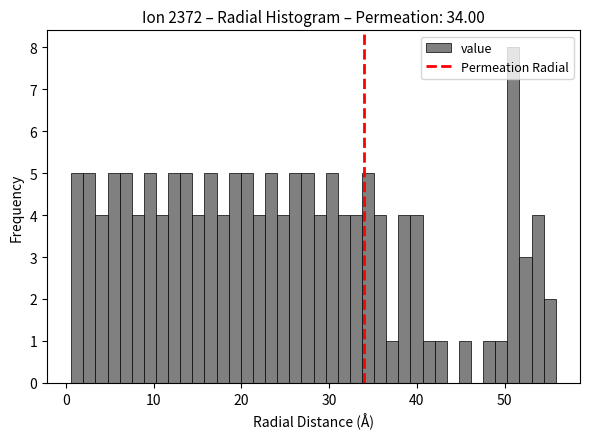

Around what value on the x-axis is the tallest bar? Give the approximate position of its centre, as read against the axis.

51